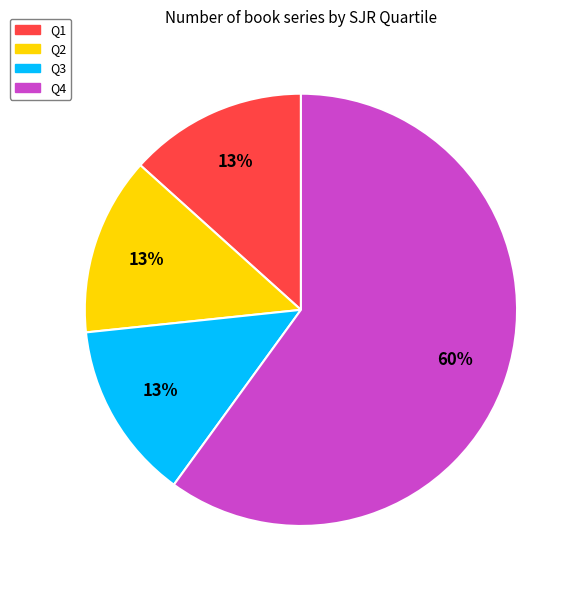

The Q4 slice represents 65% of the pie. True or false?

False